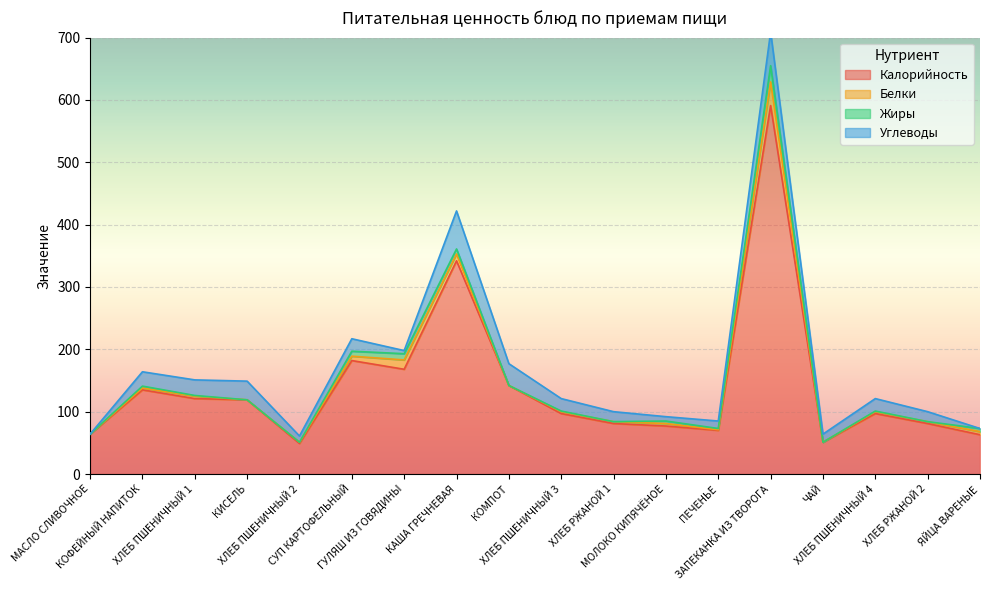

How many lines are shown in the chart?

4